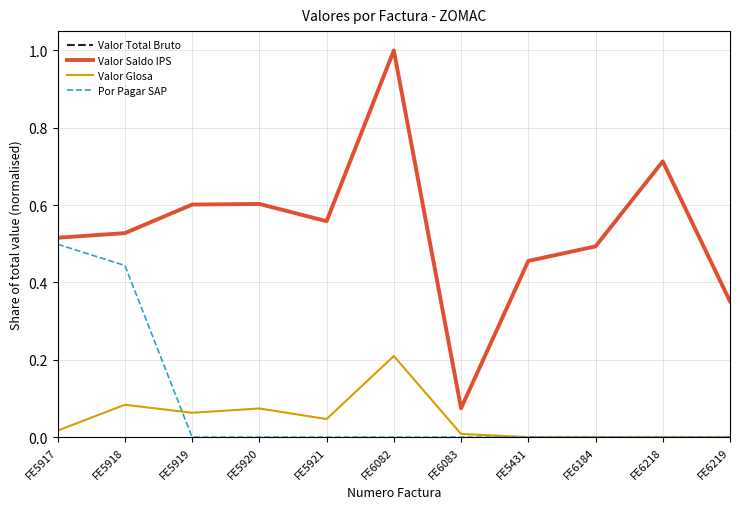

Where is Valor Saldo IPS nearest to the value 0?

FE6083